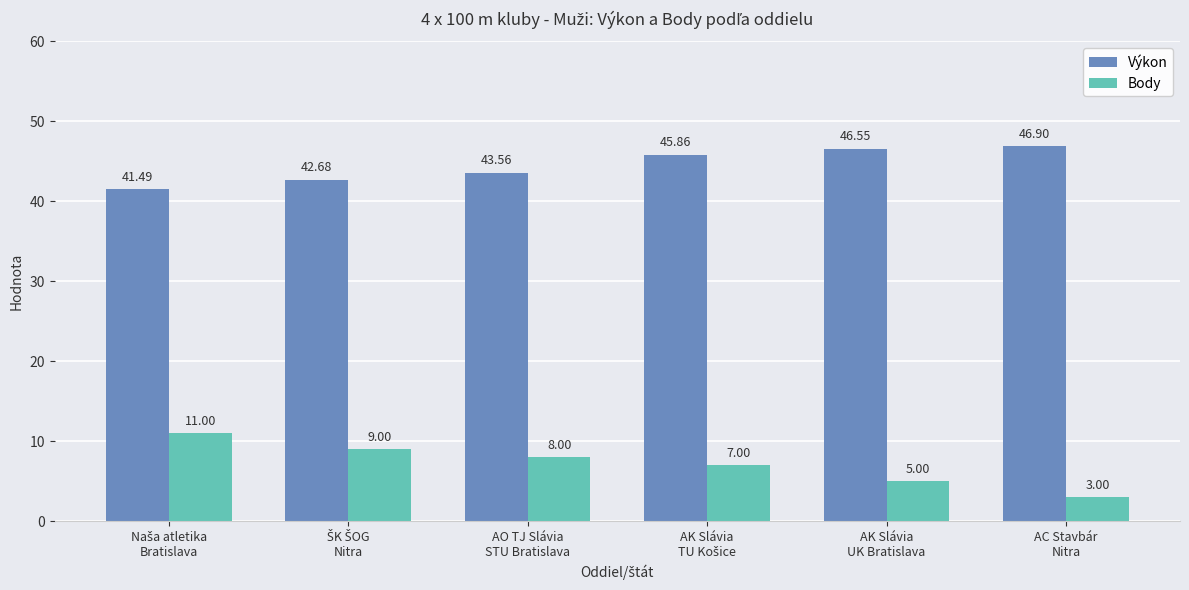

Count the number of data series in this chart.

2